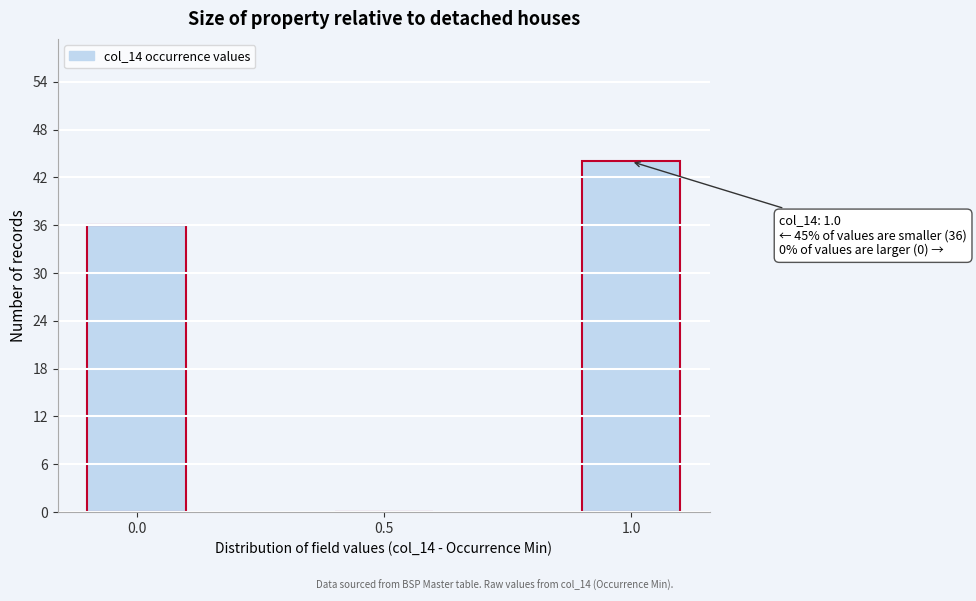

Reading left to right, what are all the values shown in this chart?

0.0=36	0.5=0	1.0=44